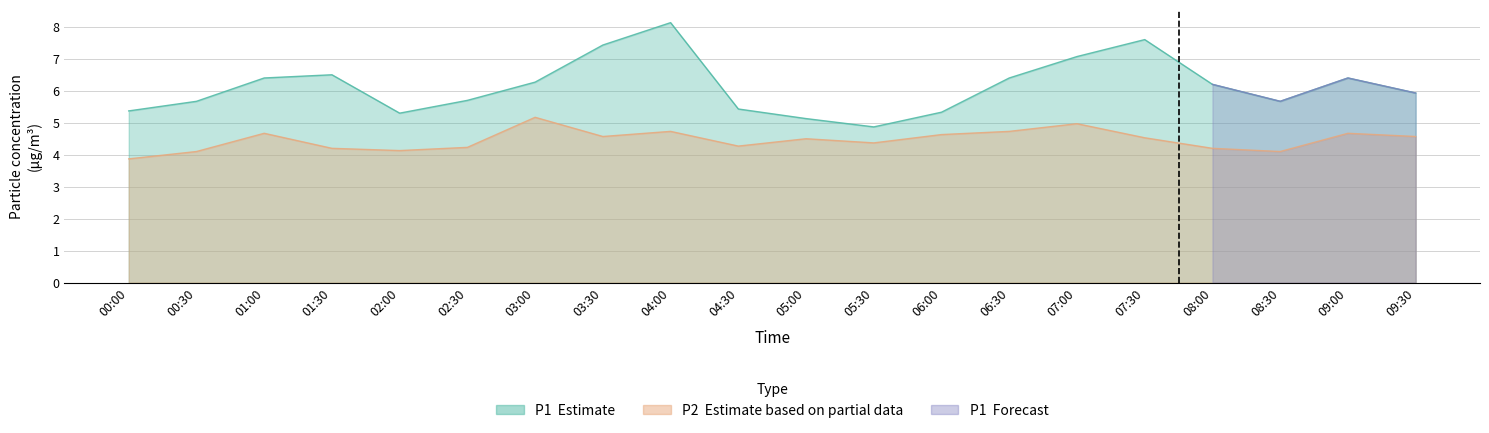

Is it true that P1 equals 7.1 at 07:00?

True